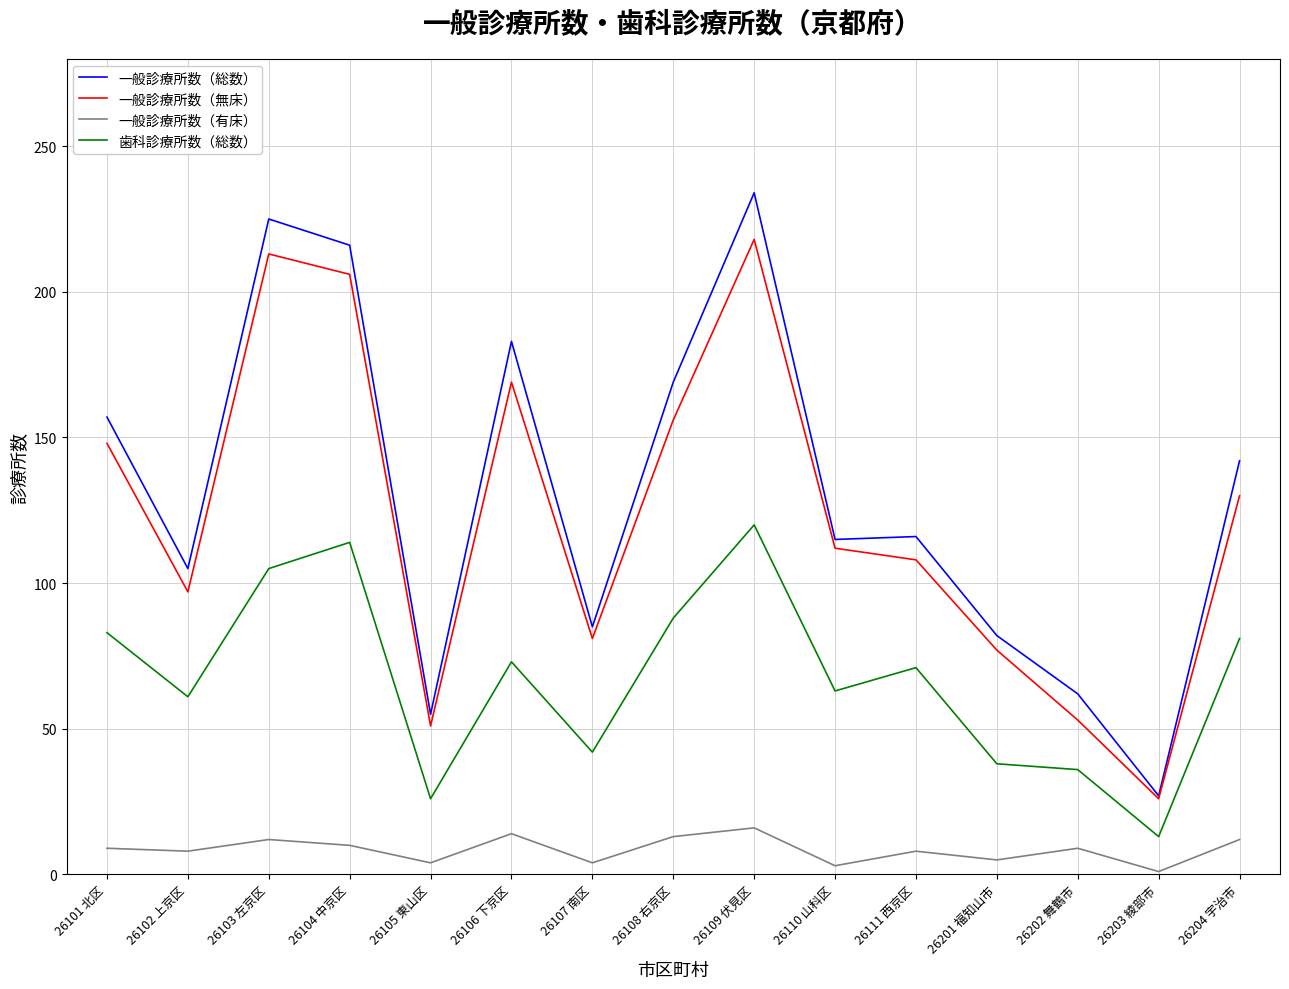

Rank the series by their maximum value, from lowest to highest.

一般診療所数（有床）, 歯科診療所数（総数）, 一般診療所数（無床）, 一般診療所数（総数）